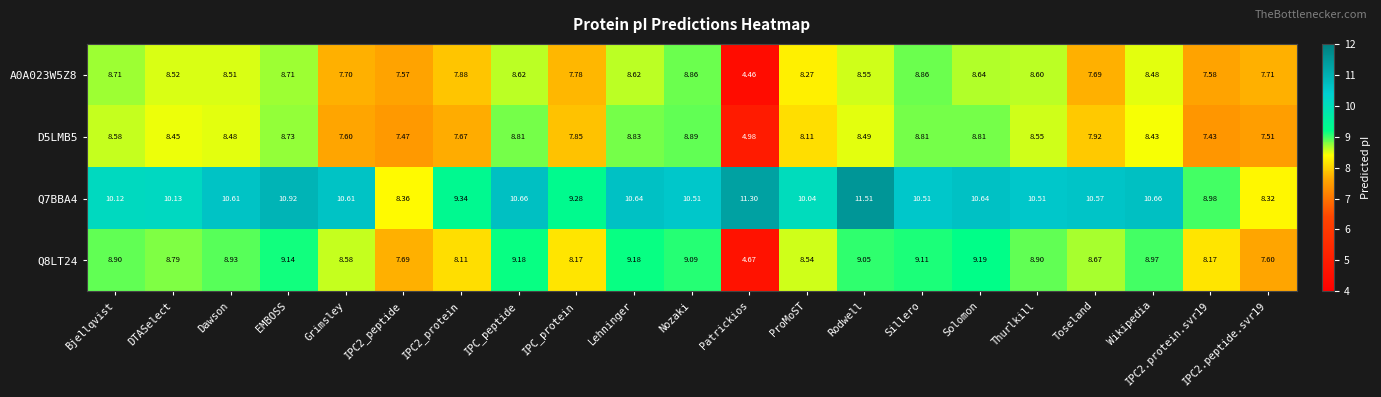

How many distinct data groups are displayed?

4